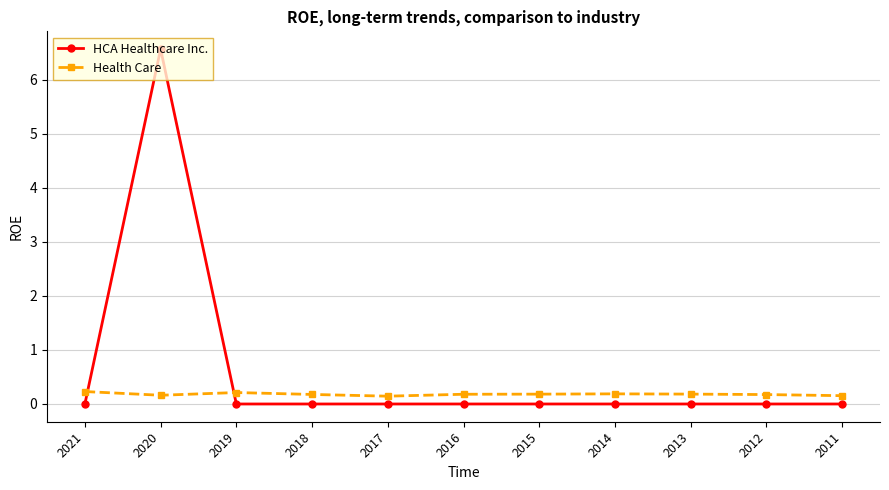

True or false: Health Care has more than 1 interior local peaks.

True